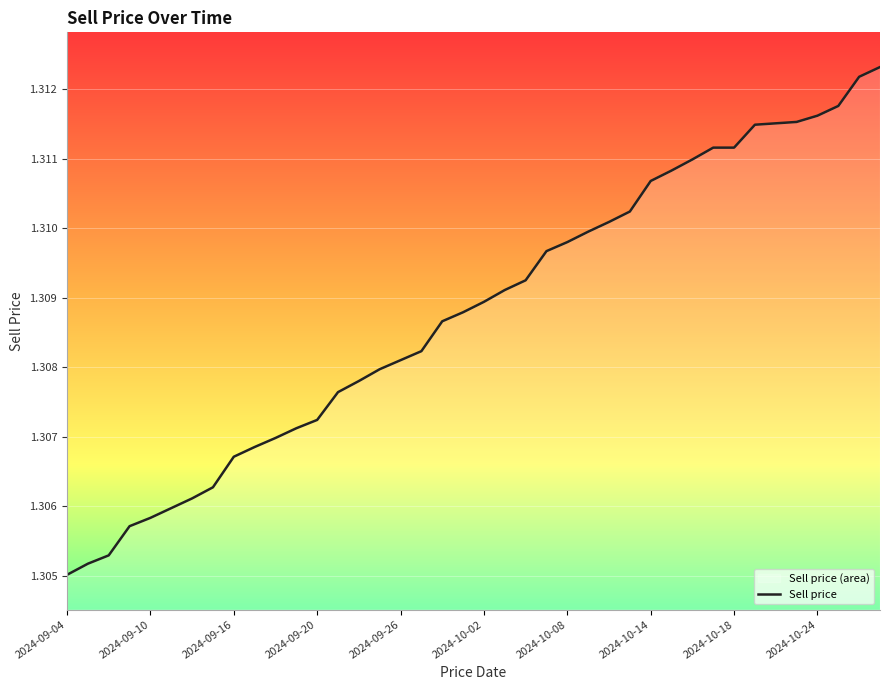

What is the ratio of the value at 2024-09-04 to the value at 2024-09-20?

1.0